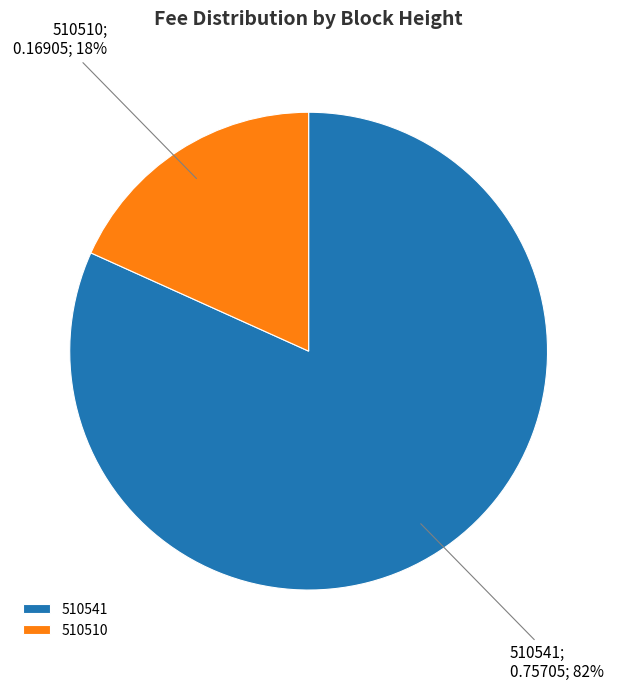

Do 510541 and 510510 together represent more than half of the pie?

Yes